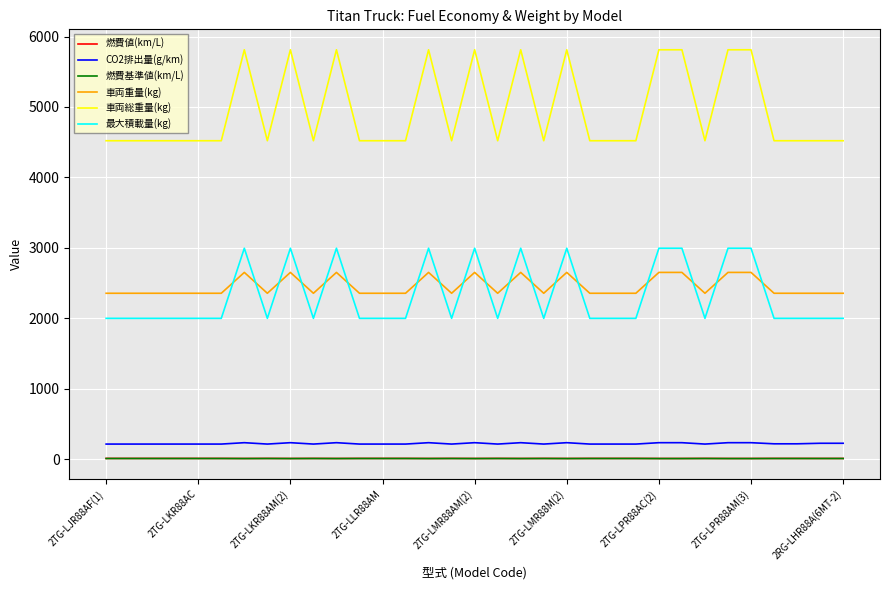

Which series has the largest total across all categories?

車両総重量(kg)